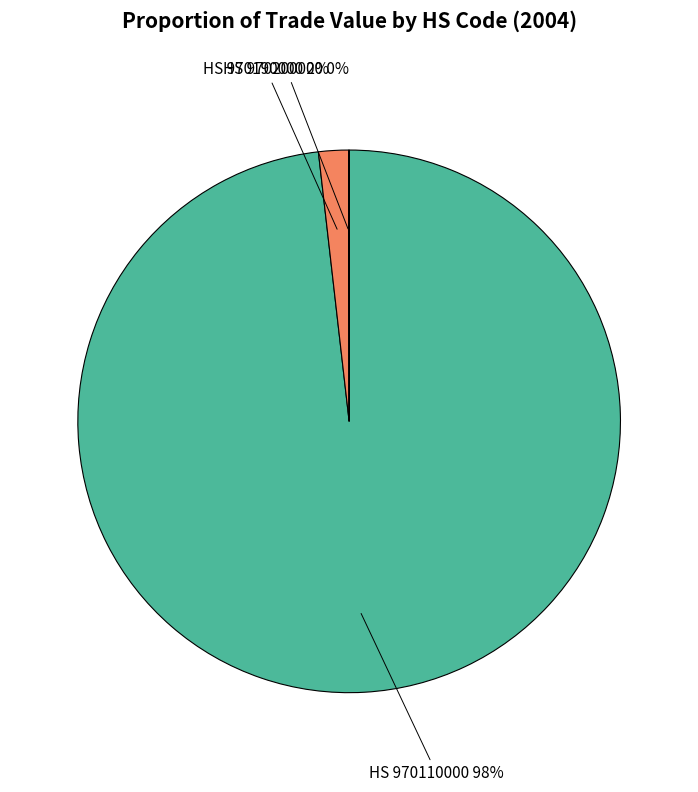

Which slice represents more than half of the pie?

HS 970110000